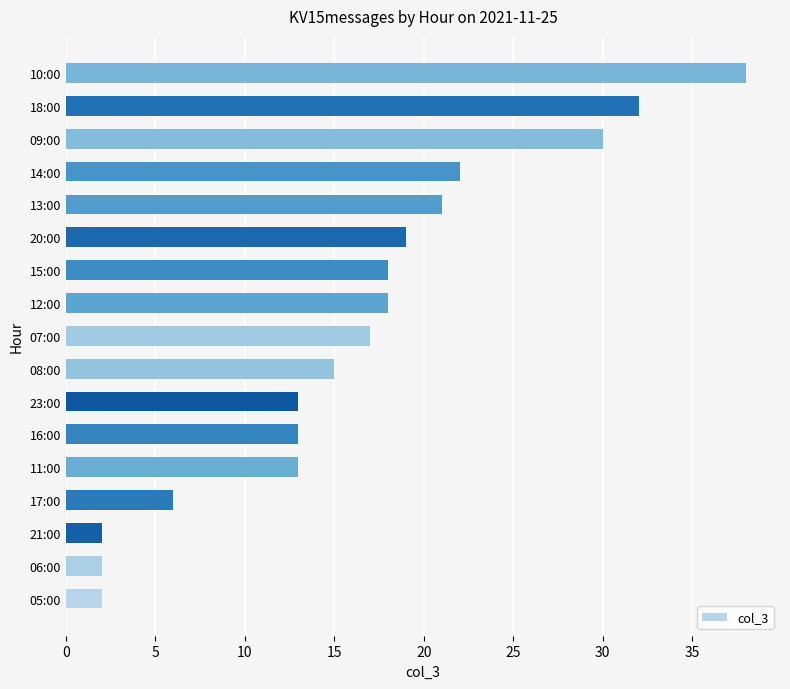

Is it true that the value at 07:00 is 11?

False